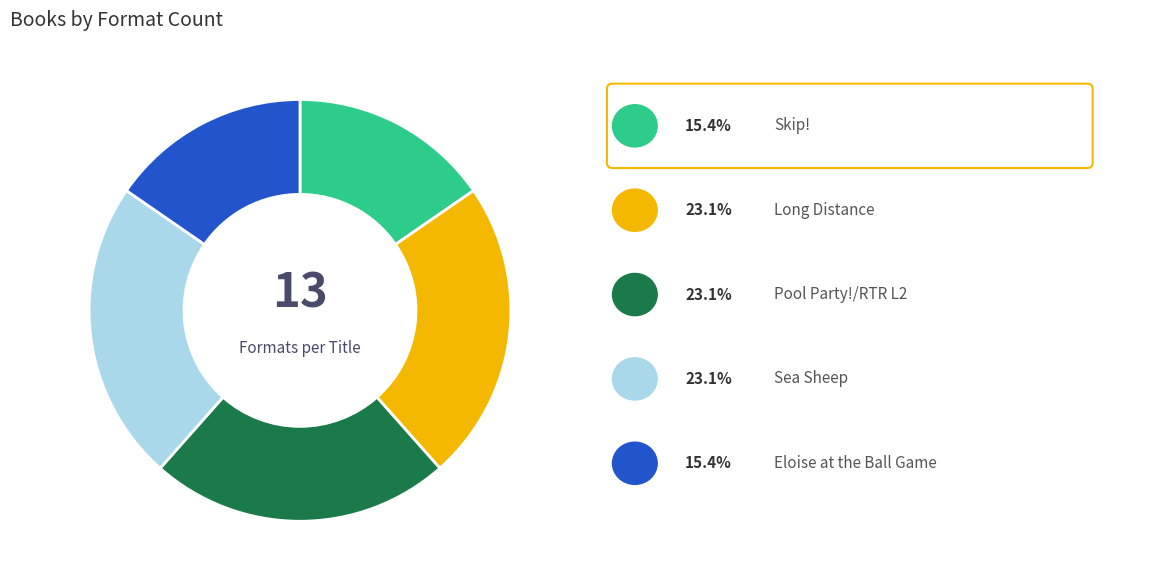

Does any single category account for the majority?

No